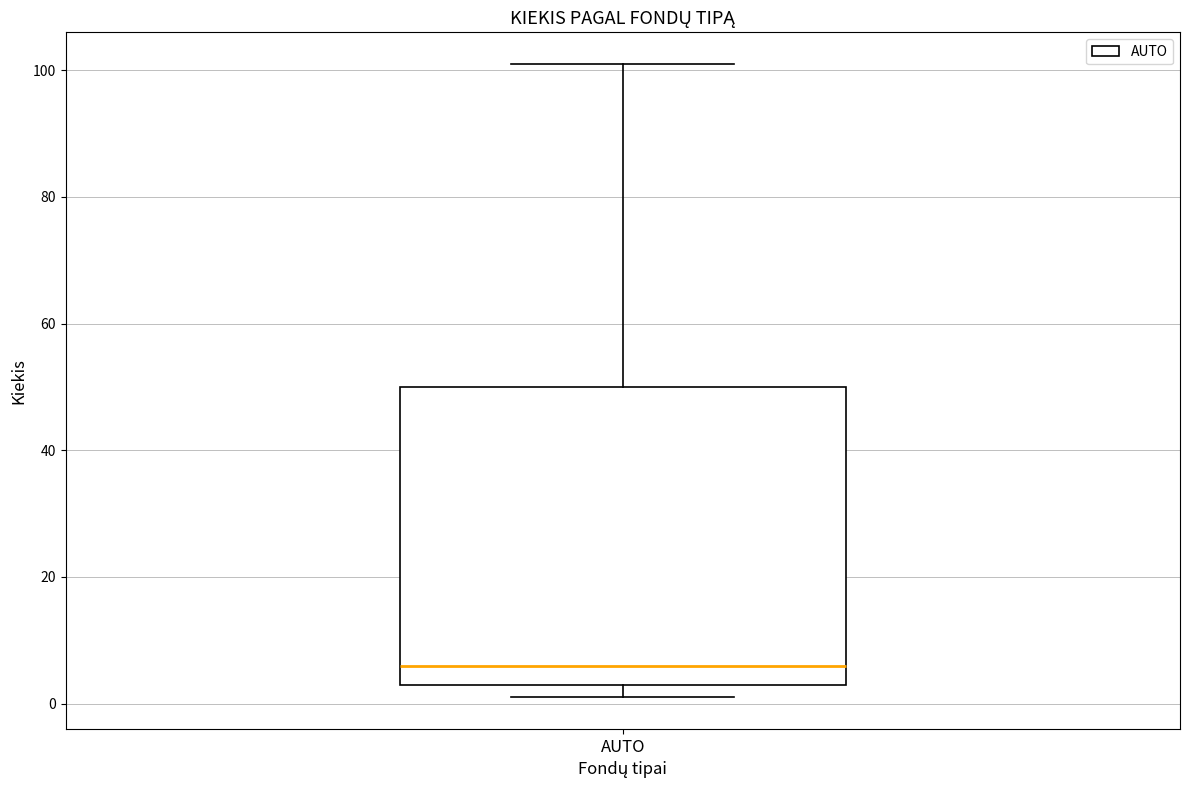

Where is the lower edge of the box for AUTO on the y-axis? The values are not printed on the chart, so give them approximately, as read against the axis.

4